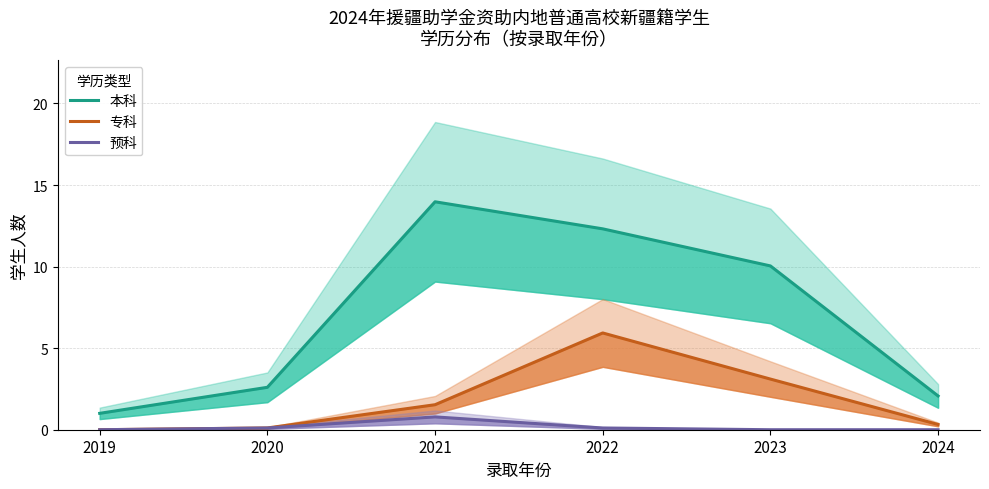

Which series changed the most between 2021 and 2024?

本科